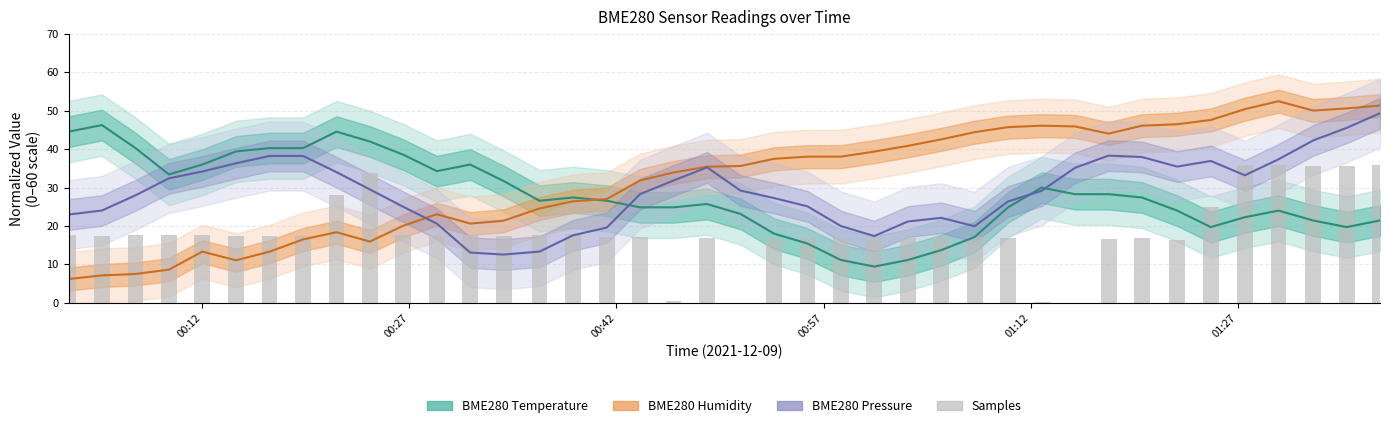

What is the maximum value for BME280 Humidity?

52.5